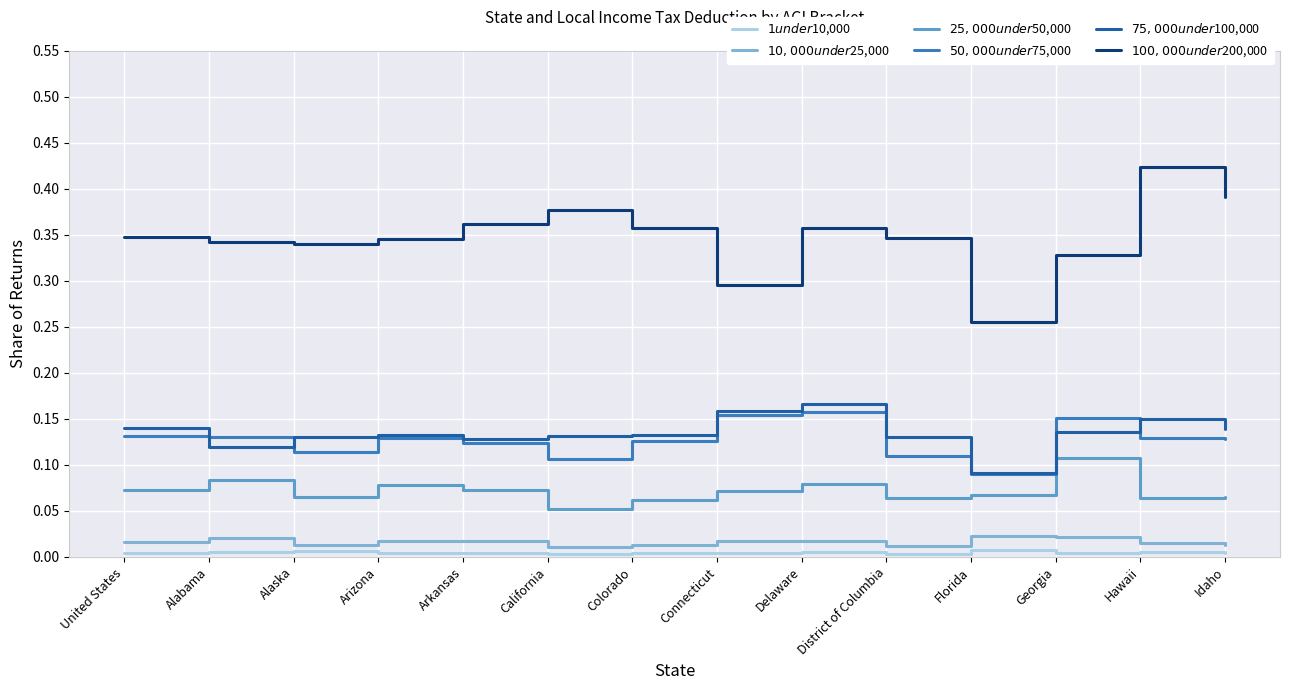

At which category does the chart reach its peak across all series?

Hawaii